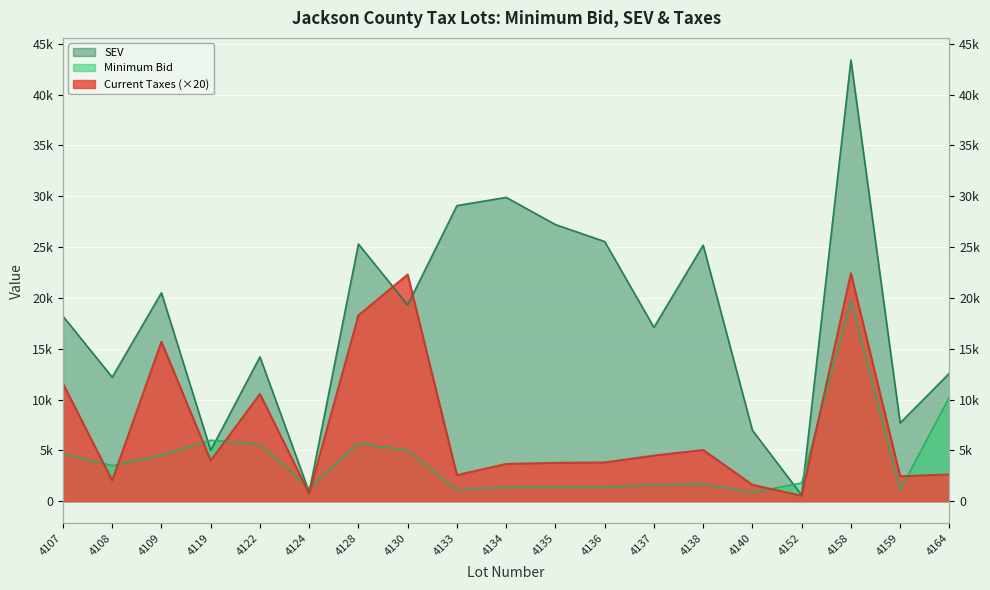

Reading left to right, extract all data points from this chart.

Minimum Bid: 4107=4700.0	4108=3500.0	4109=4500.0	4119=6000.0	4122=5600.0	4124=1300.0	4128=5700.0	4130=5000.0	4133=1100.0	4134=1400.0	4135=1400.0	4136=1400.0	4137=1600.0	4138=1700.0	4140=850.0	4152=1800.0	4158=19750.0	4159=1100.0	4164=10250.0
SEV: 4107=18200.0	4108=12200.0	4109=20500.0	4119=5000.0	4122=14200.0	4124=900.0	4128=25300.0	4130=19300.0	4133=29073.0	4134=29883.0	4135=27208.0	4136=25542.0	4137=17098.0	4138=25182.0	4140=6975.0	4152=600.0	4158=43400.0	4159=7700.0	4164=12591.0
Current Taxes: 4107=11571.0	4108=2038.8	4109=15679.8	4119=3995.6	4122=10549.2	4124=763.2	4128=18280.0	4130=22300.6	4133=2567.0	4134=3664.0	4135=3773.6	4136=3810.4	4137=4488.4	4138=5038.0	4140=1614.2	4152=534.6	4158=22416.6	4159=2448.6	4164=2630.4